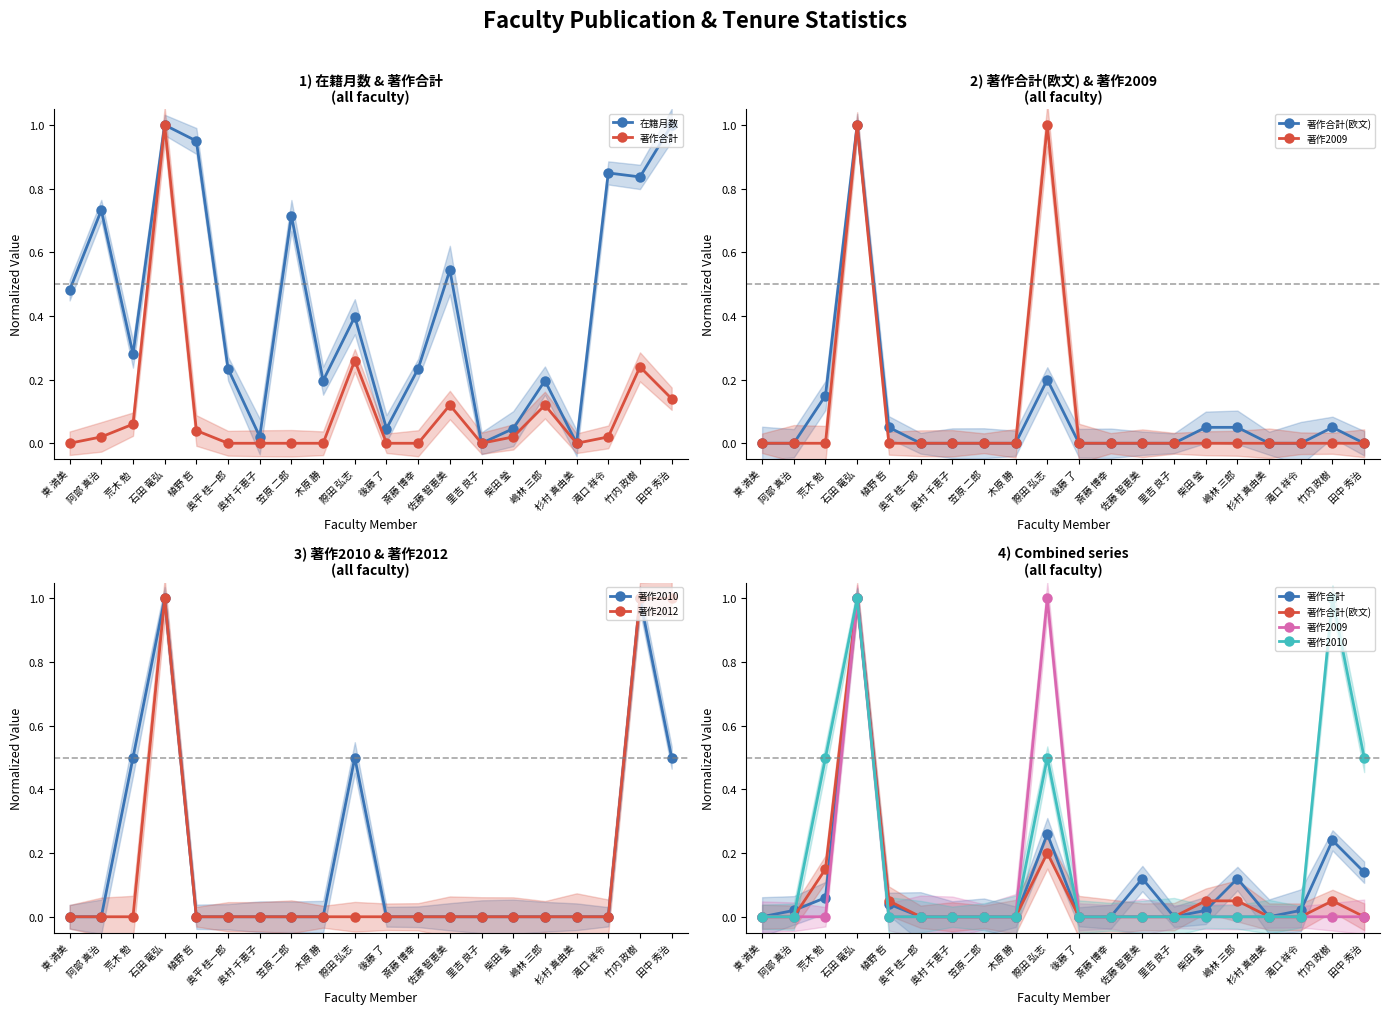

How many interior local valleys does the 著作合計 series have?

2